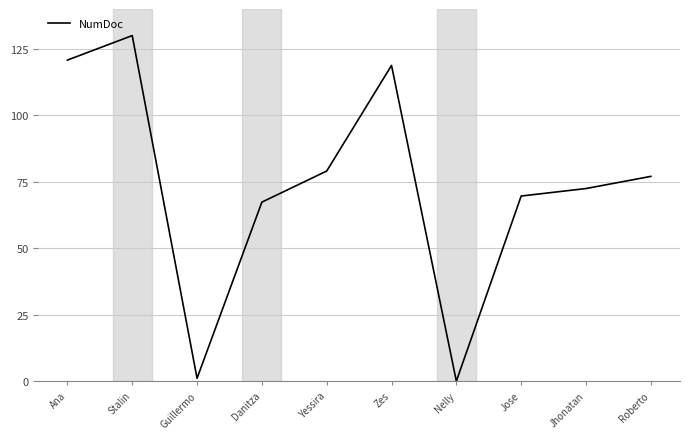

At which label does the data first exceed 77?

Ana